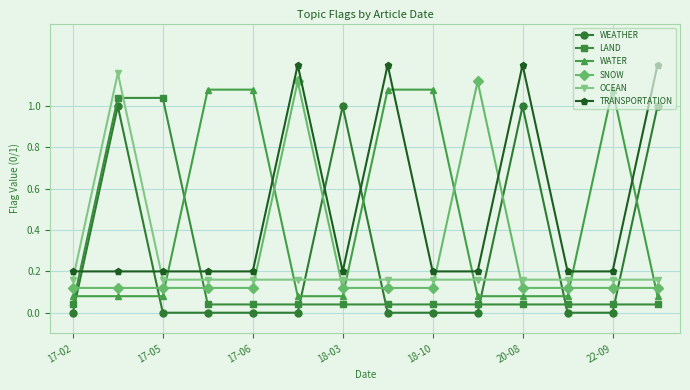

True or false: OCEAN has more than 0 points higher than both neighbors.

True